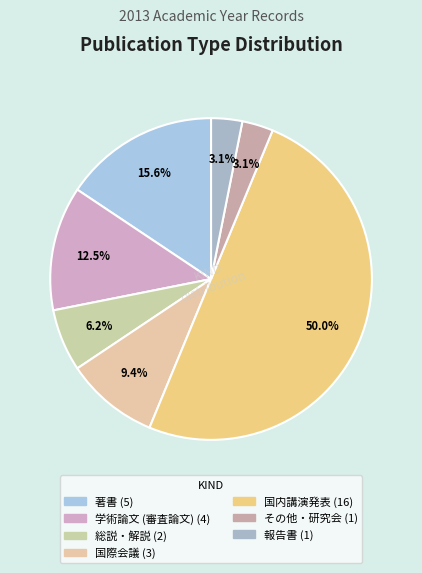

Is 国際会議 the majority of the pie?

No